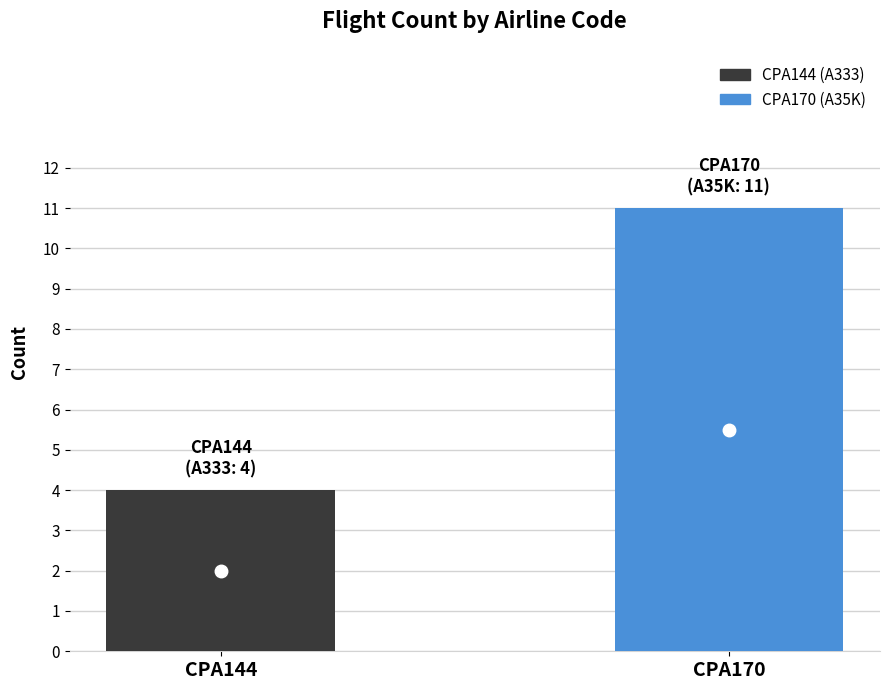

What is the maximum value shown in the chart?

11